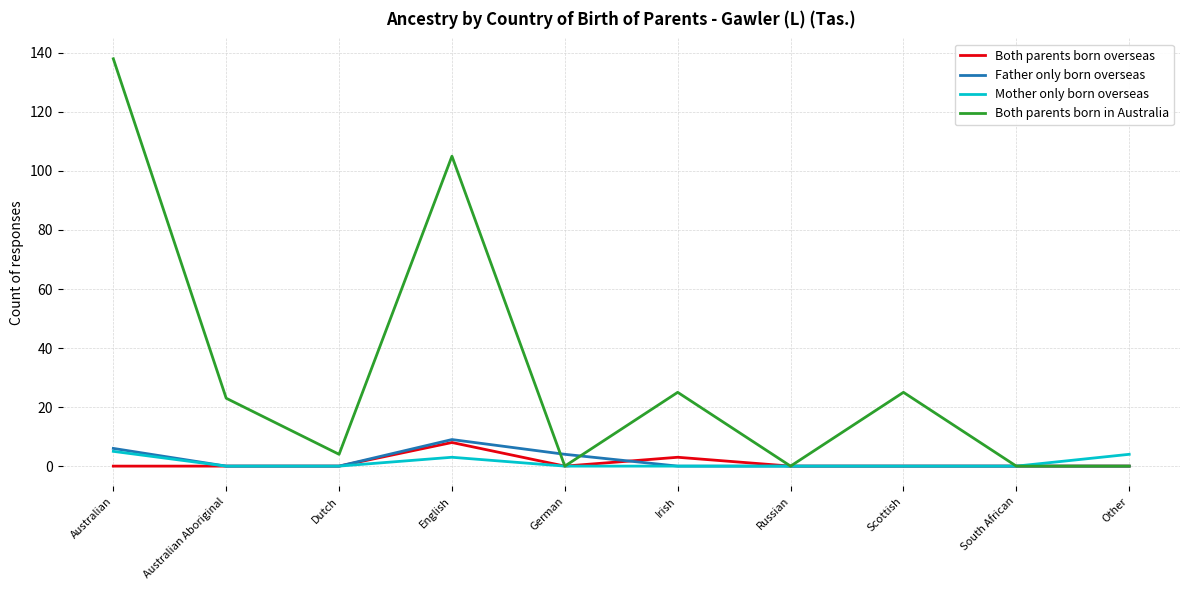

Which series has the widest spread of values?

Both parents born in Australia